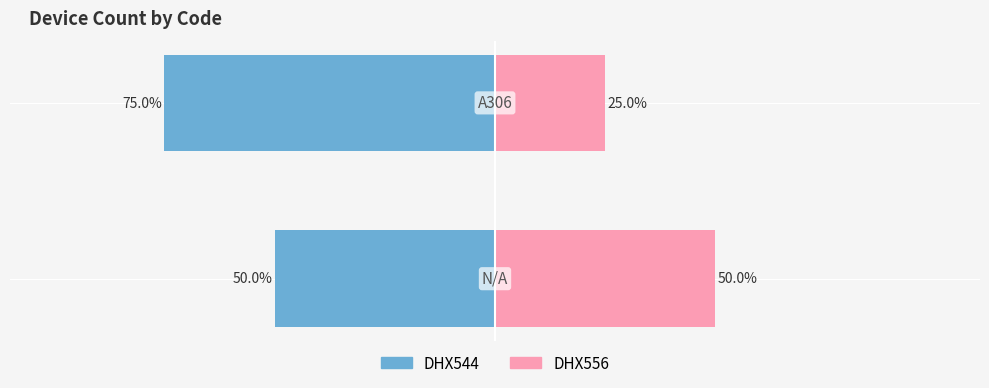

What are all the series names shown in the legend?

DHX544, DHX556